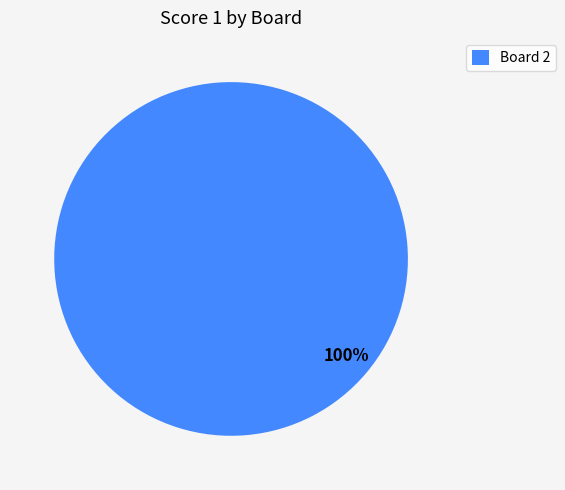

To the nearest percent, what percentage of the pie is Board 2?

100%